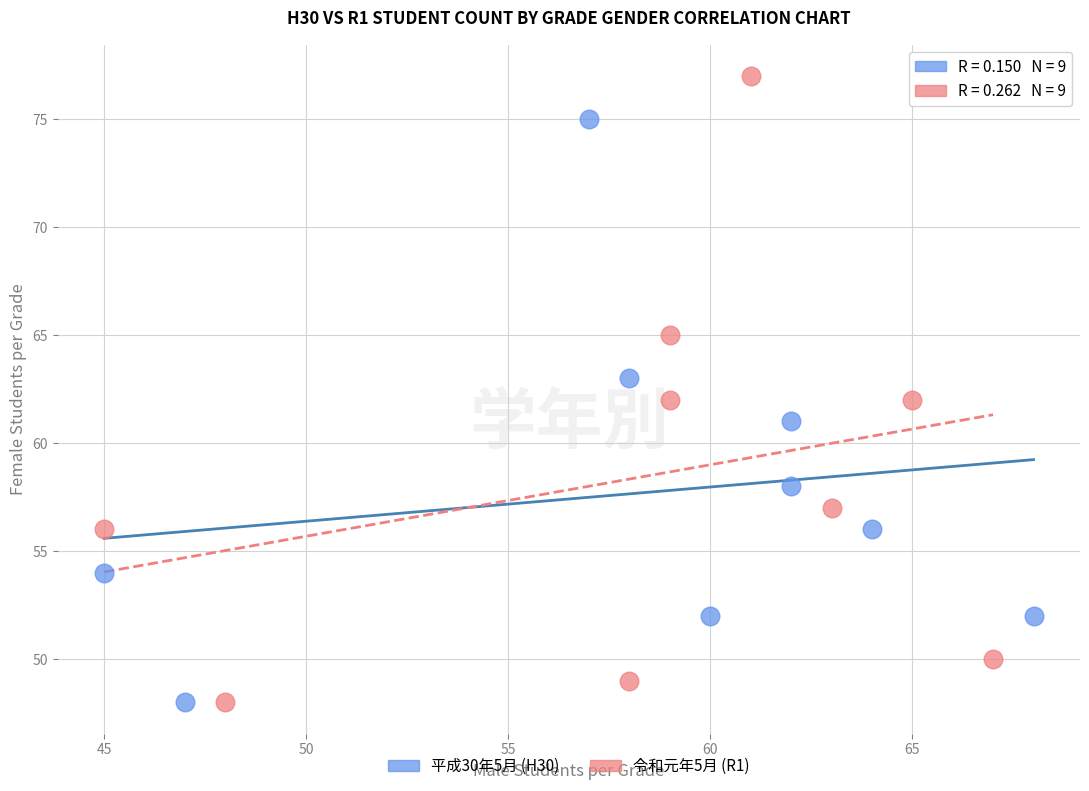

Which series reaches the maximum Y coordinate?

令和元年5月 (R1)